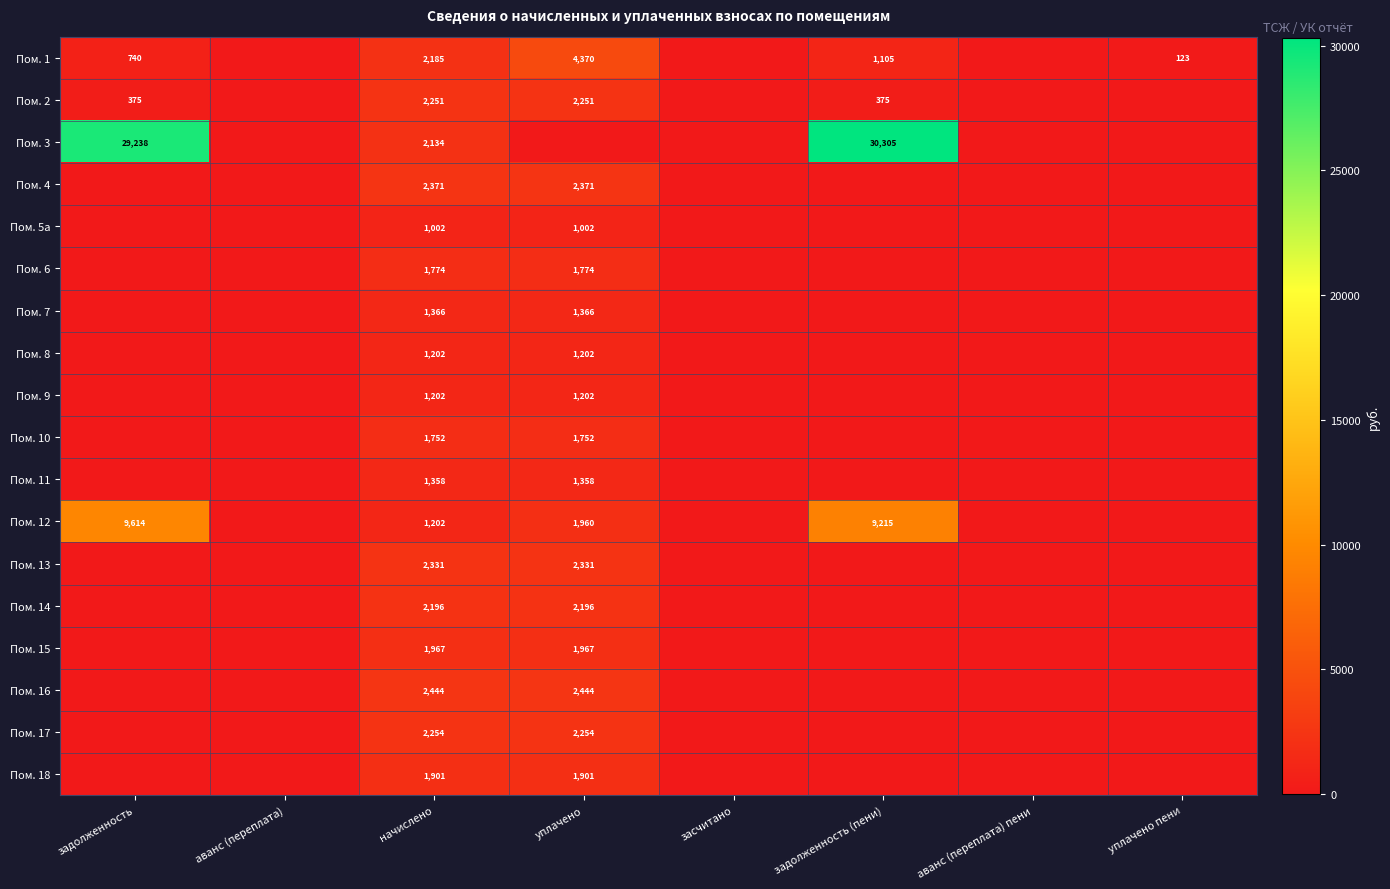

Between задолженность and аванс (переплата), which is larger?

задолженность